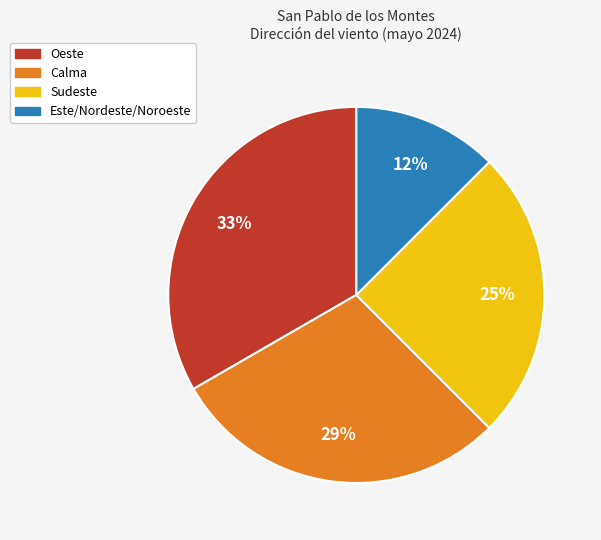

Does any single category account for the majority?

No